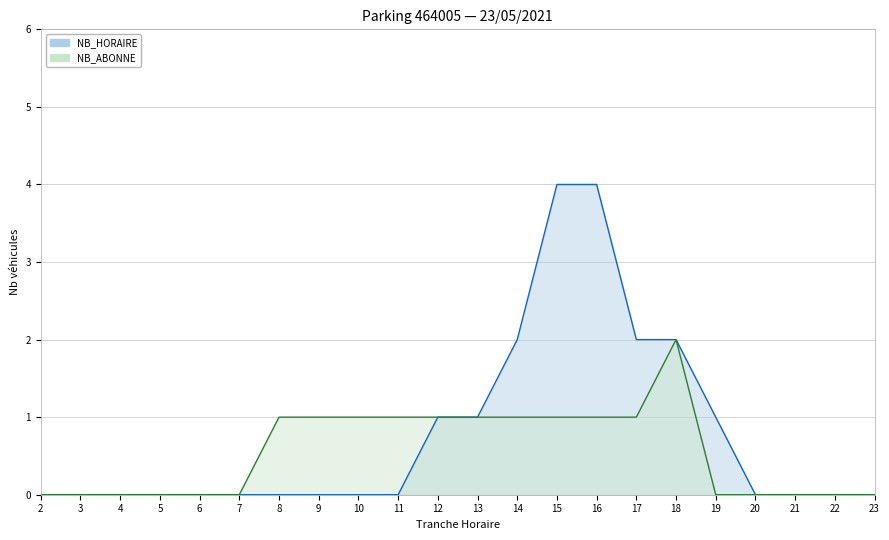

At how many categories does at least one series exceed 0?

12